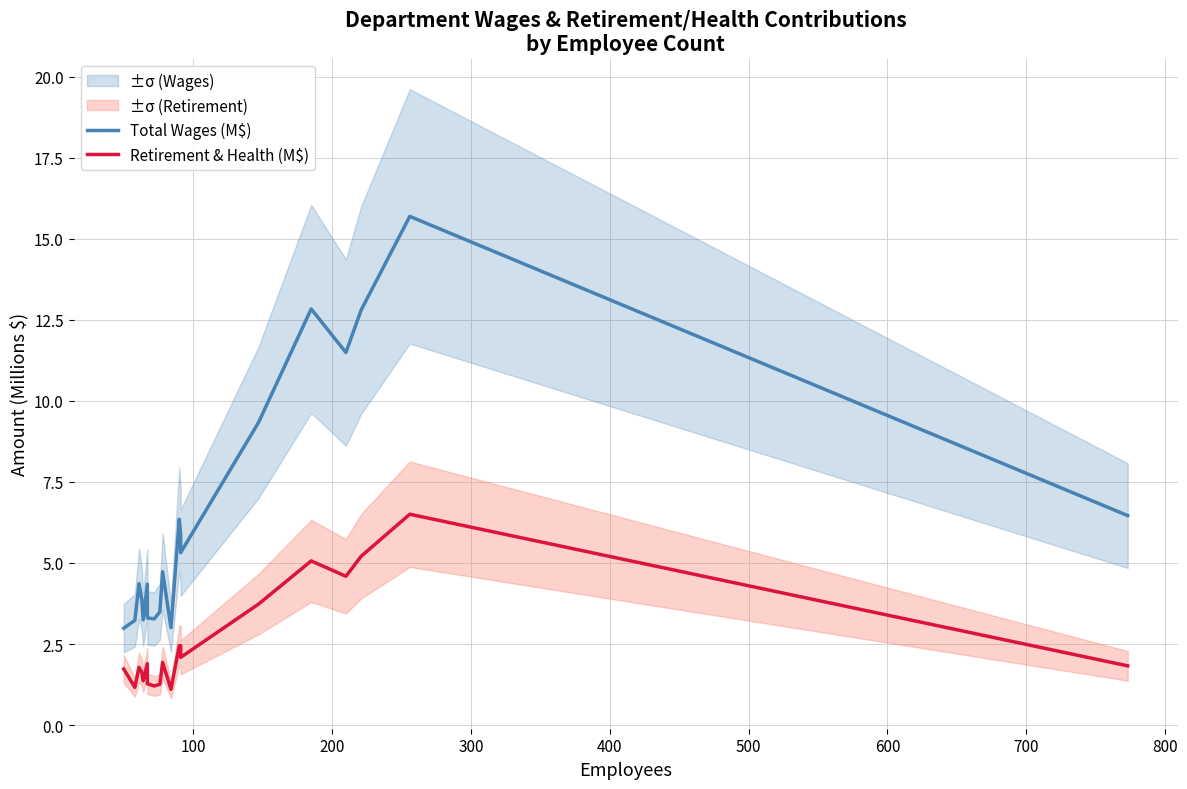

How many series are shown in this chart?

2